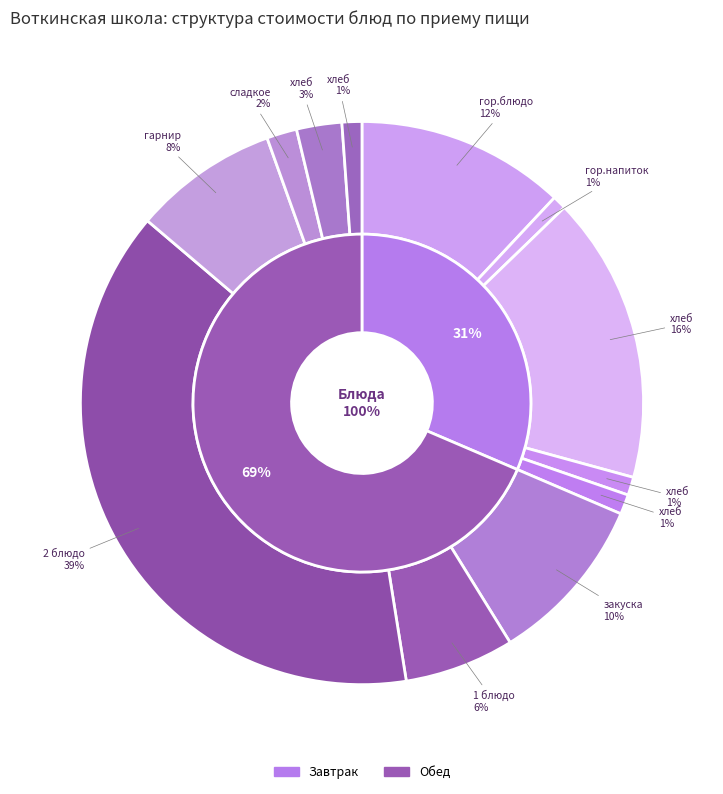

Rank the categories by value from highest to lowest.

2 блюдо, хлеб (бутерброд), гор.блюдо, закуска, гарнир, 1 блюдо, хлеб пшеничный (обед), сладкое, хлеб дарницкий (завтрак), хлеб дарницкий (обед), хлеб пшеничный (завтрак), гор.напиток